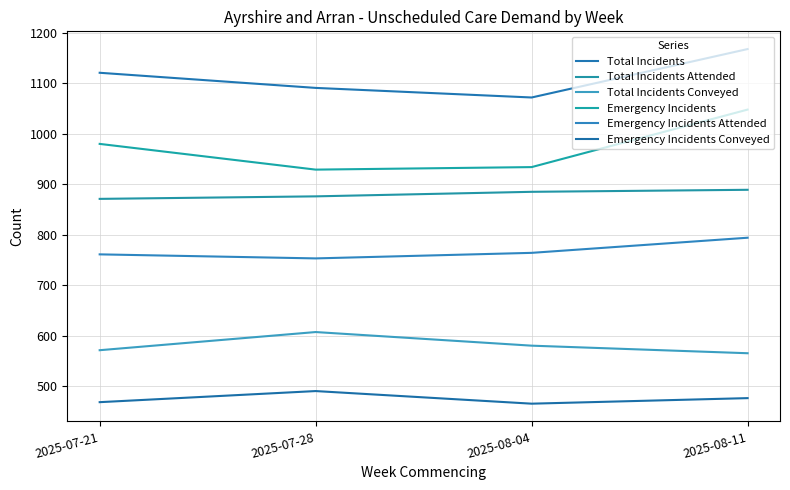

What is the minimum value shown in the chart?

465